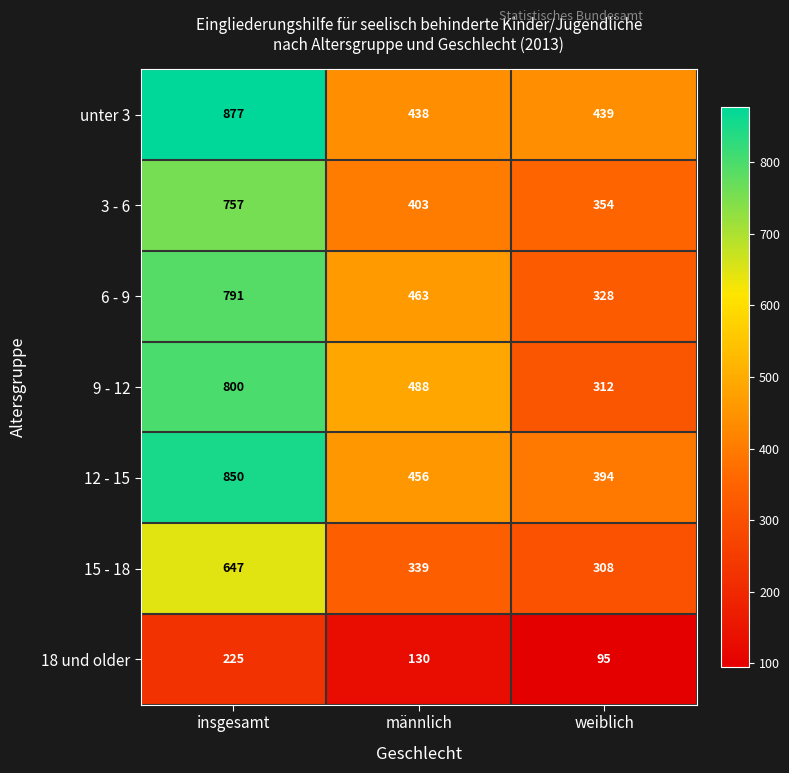

What is the total value across all series at männlich?

2717